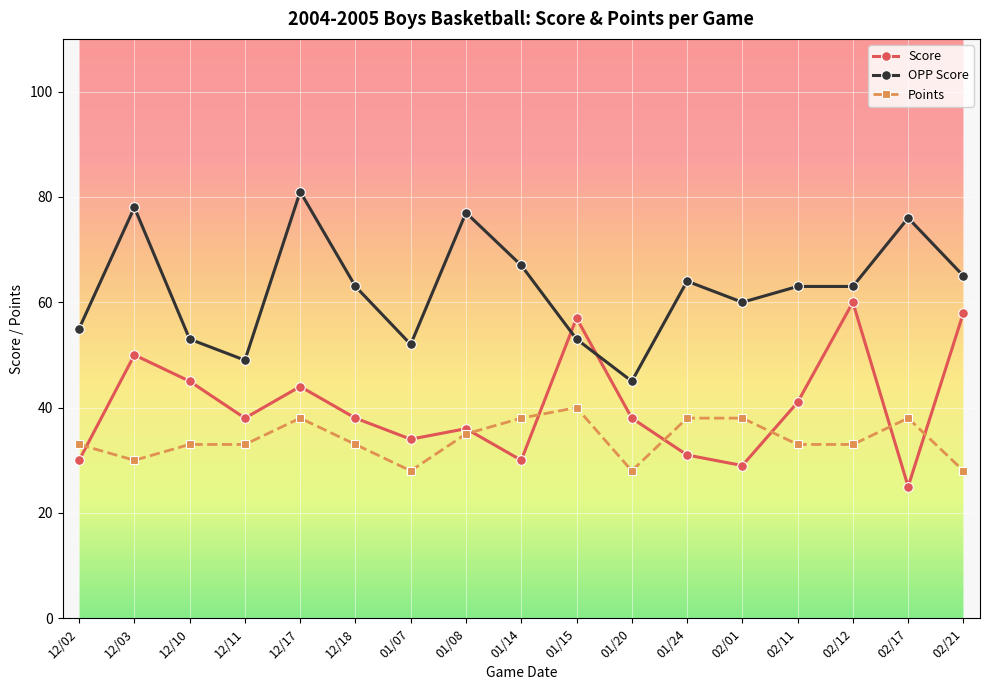

At which category is the sum across all series the highest?

12/17